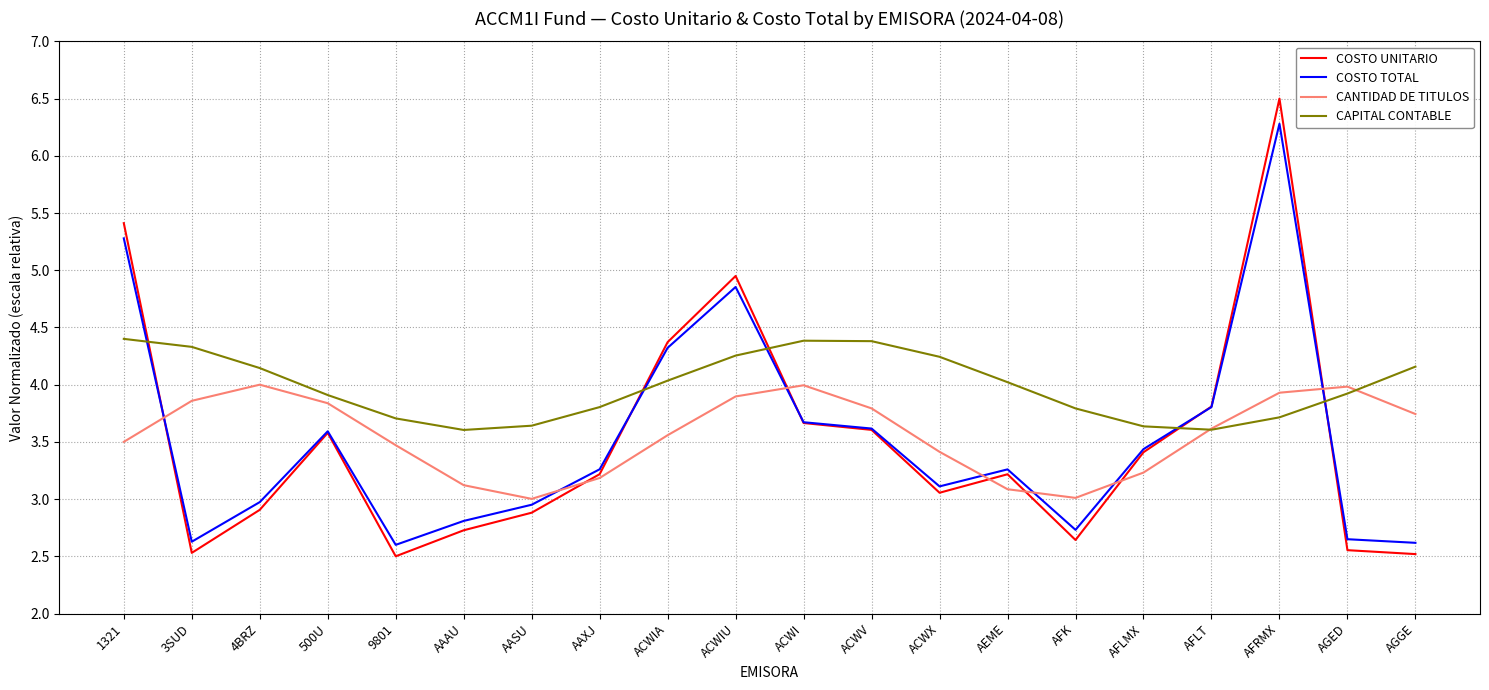

Is the value of COSTO TOTAL at AGGE greater than the value of CANTIDAD DE TITULOS at ACWV?

No